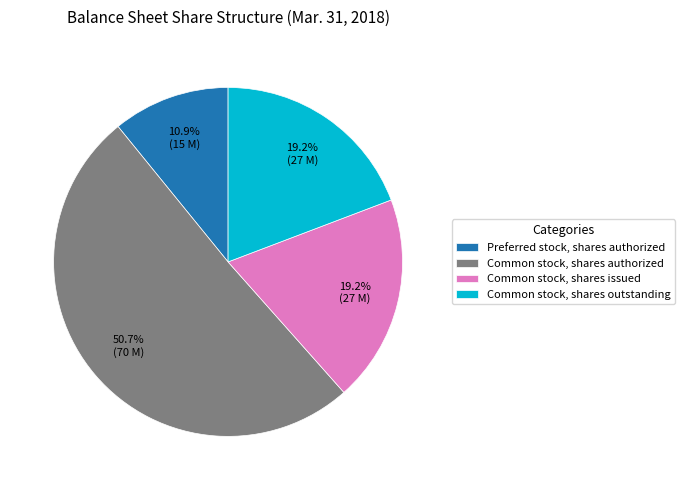

To the nearest percent, what is the difference between the Common stock, shares outstanding and Preferred stock, shares authorized slice percentages?

8%